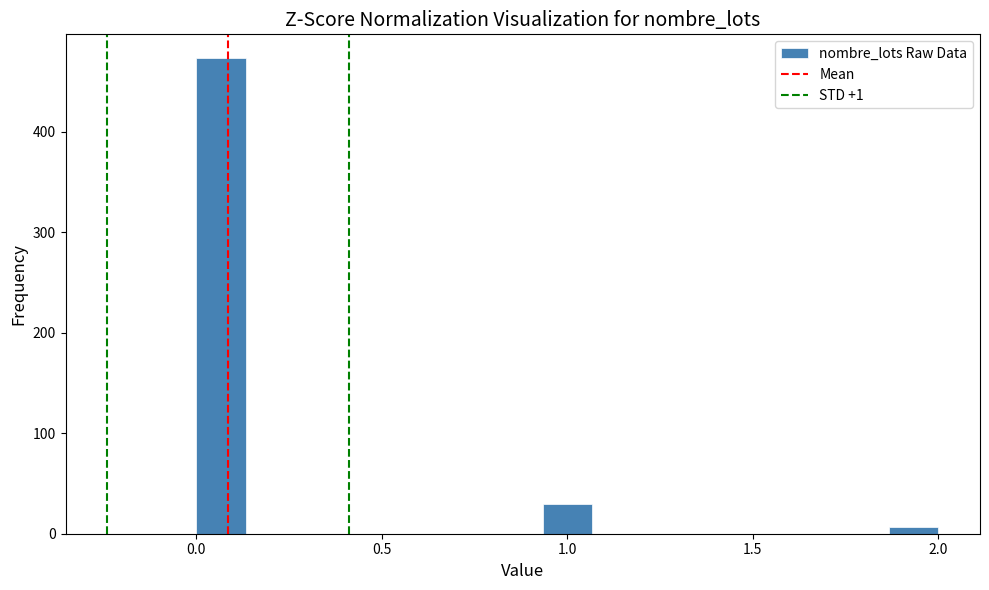

Read against the x-axis, roughly where is the centre of the tallest bar?

0.05